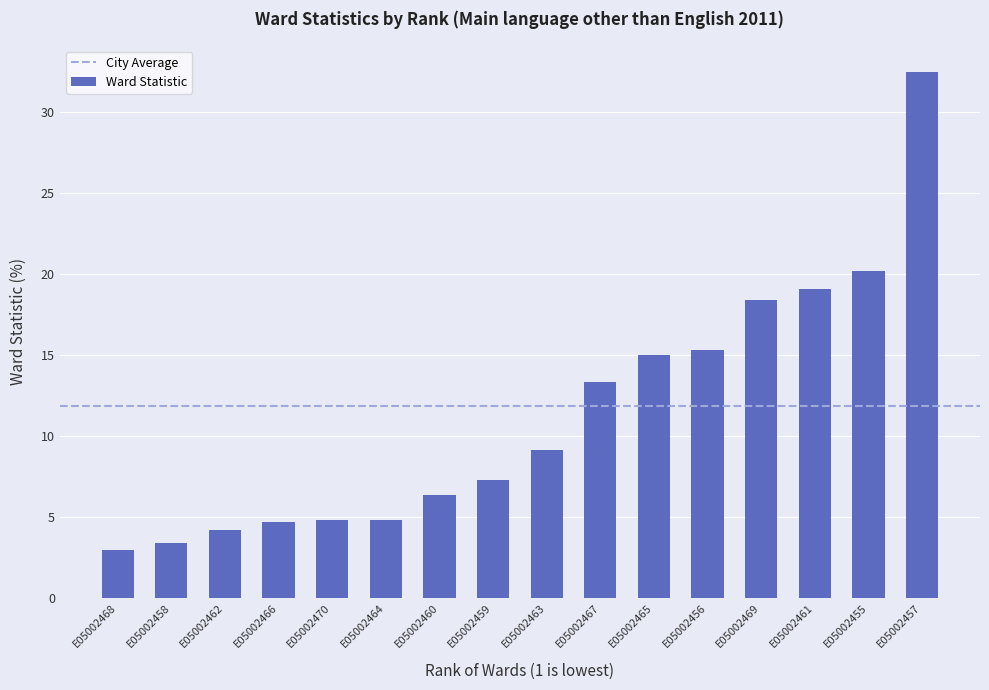

Reading left to right, what are all the values shown in this chart?

E05002468=2.9	E05002458=3.4	E05002462=4.2	E05002466=4.6	E05002470=4.8	E05002464=4.8	E05002460=6.4	E05002459=7.3	E05002463=9.1	E05002467=13.3	E05002465=15.0	E05002456=15.3	E05002469=18.4	E05002461=19.1	E05002455=20.2	E05002457=32.5